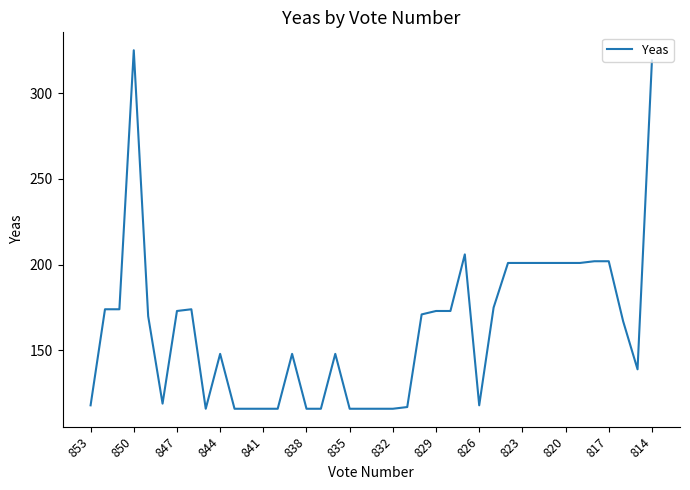

What is the minimum value shown in the chart?

116